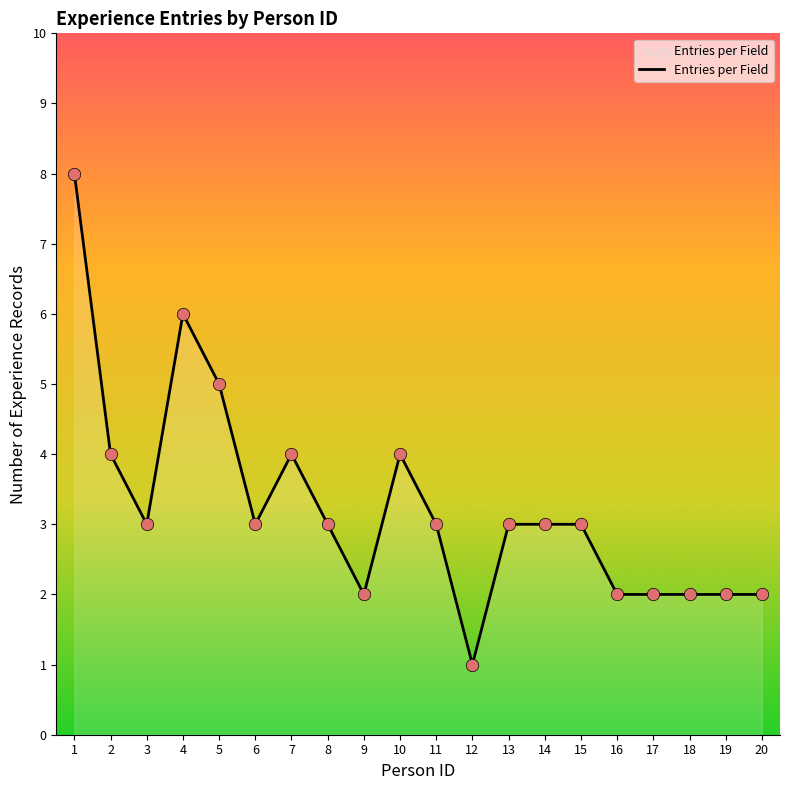

What is the change in value from 8 to 17?

-1